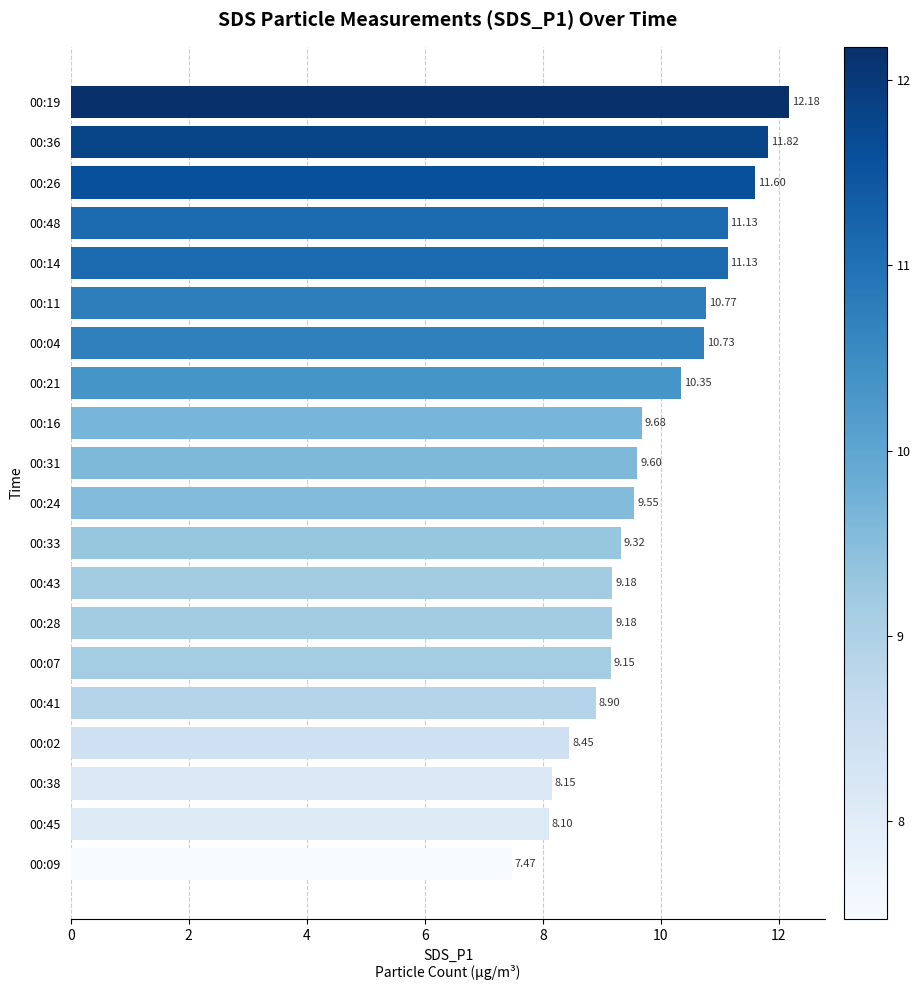

How many data points does each series have?

20